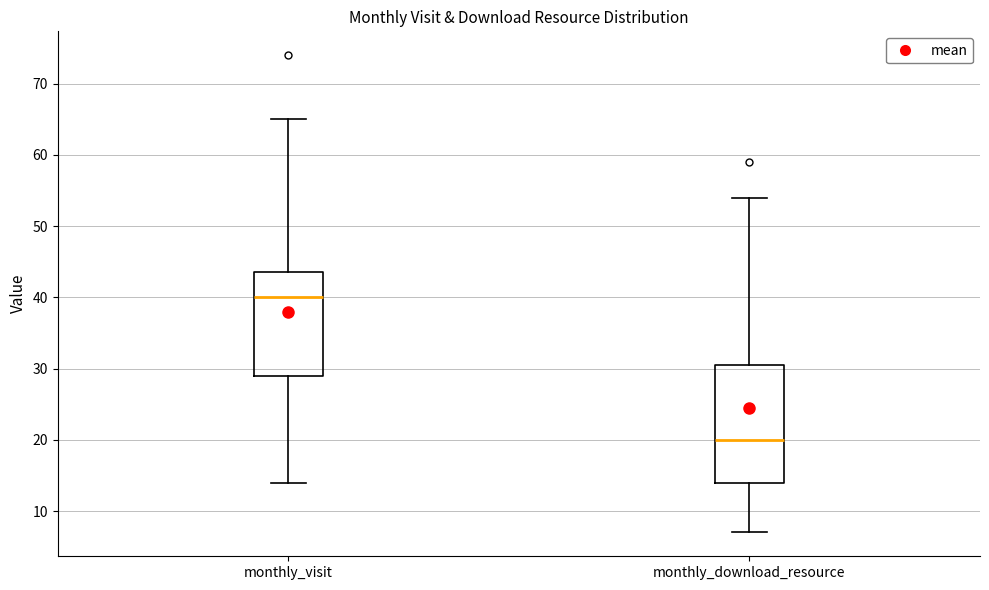

Which box is the tallest, from its lower edge to its upper edge?

monthly_download_resource